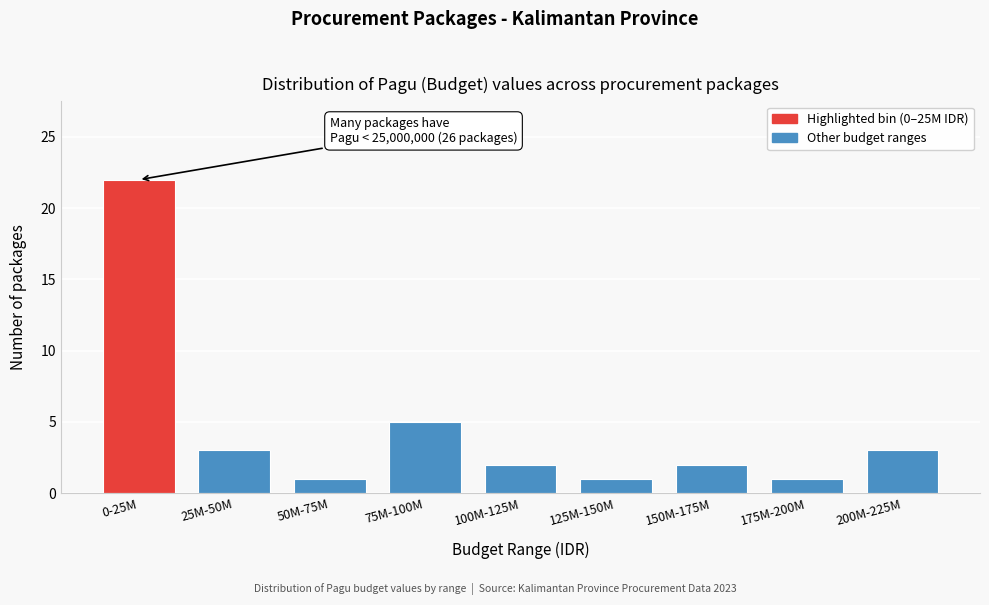

Reading left to right, extract all data points from this chart.

0-25M=22	25M-50M=3	50M-75M=1	75M-100M=5	100M-125M=2	125M-150M=1	150M-175M=2	175M-200M=1	200M-225M=3